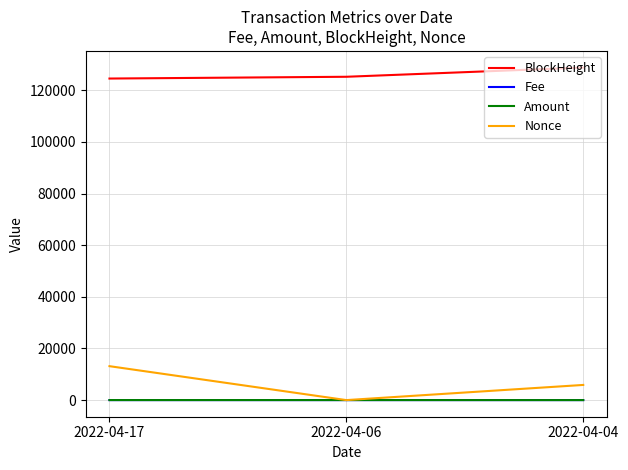

What is the greatest value displayed?

128792.0